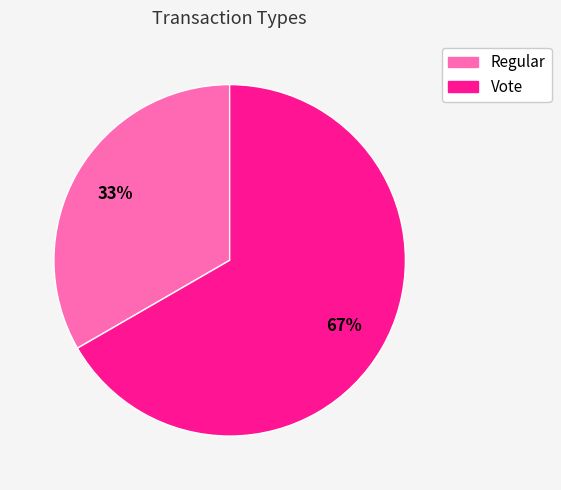

To the nearest percent, what portion does Vote represent?

67%